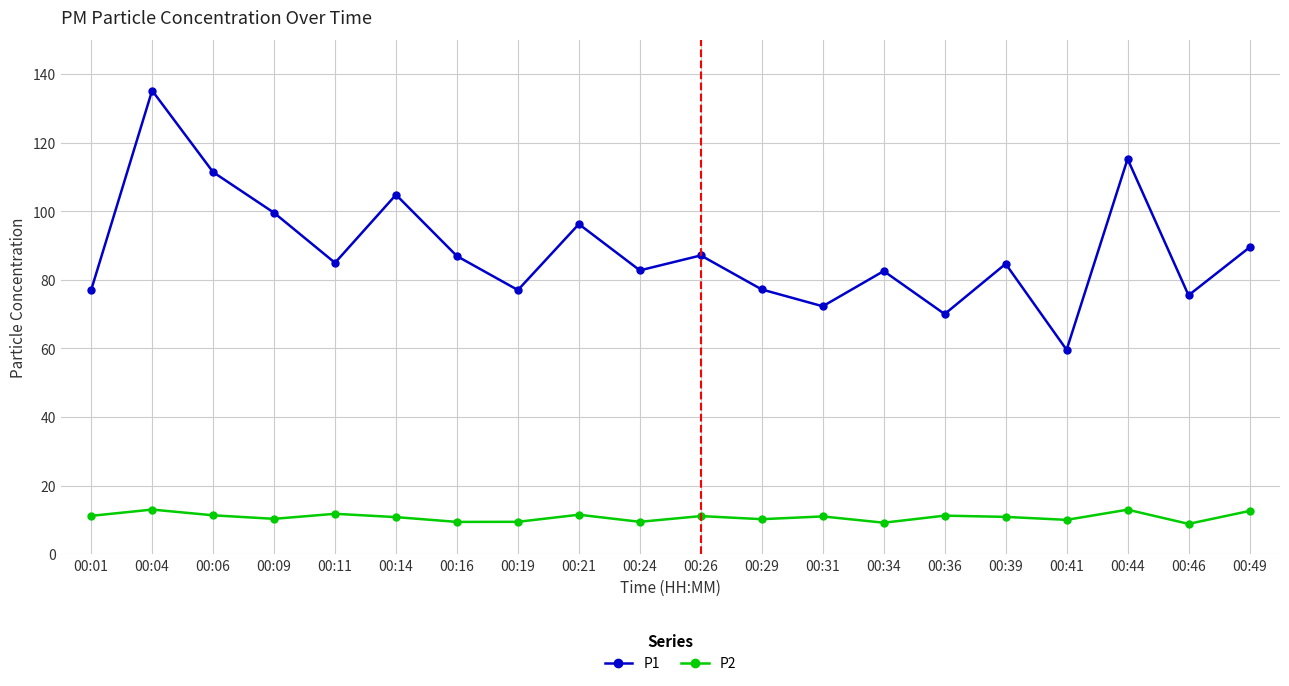

Read the P2 value at 00:26.

11.1